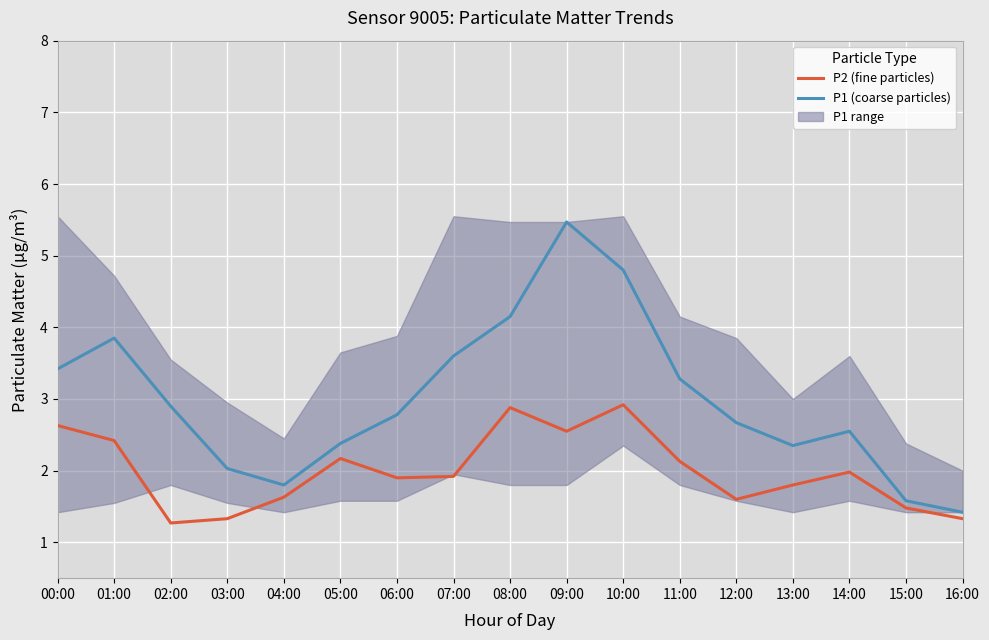

Does the chart display data point markers on the line(s)?

No